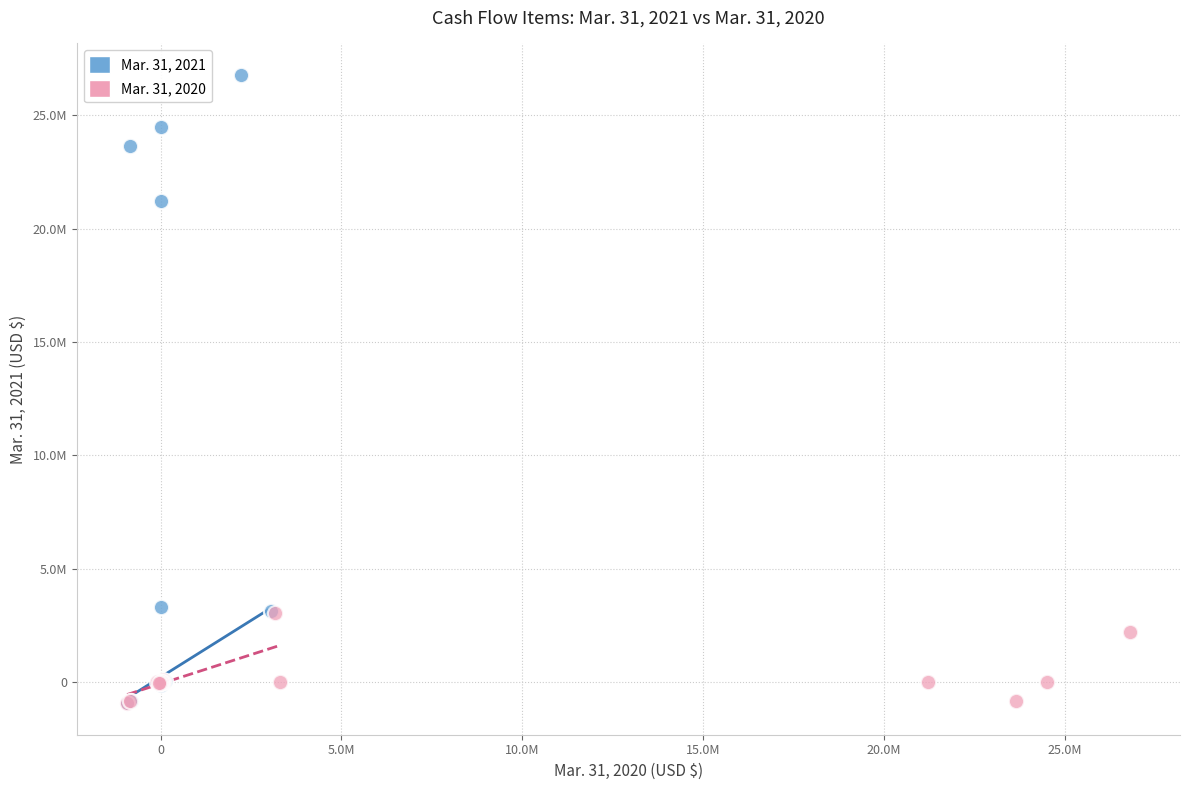

Which series reaches the maximum Y coordinate?

Mar. 31, 2021